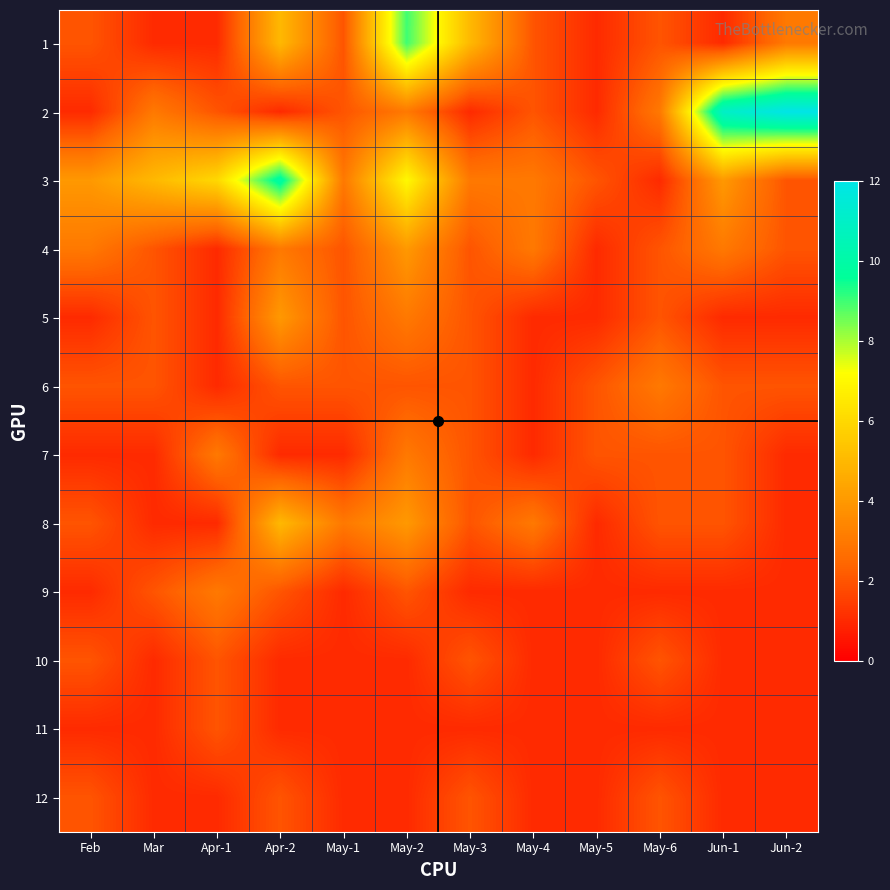

Rank the series at Jun-2 from highest to lowest value.

2, 1, 3, 4, 6, 5, 7, 8, 9, 10, 11, 12